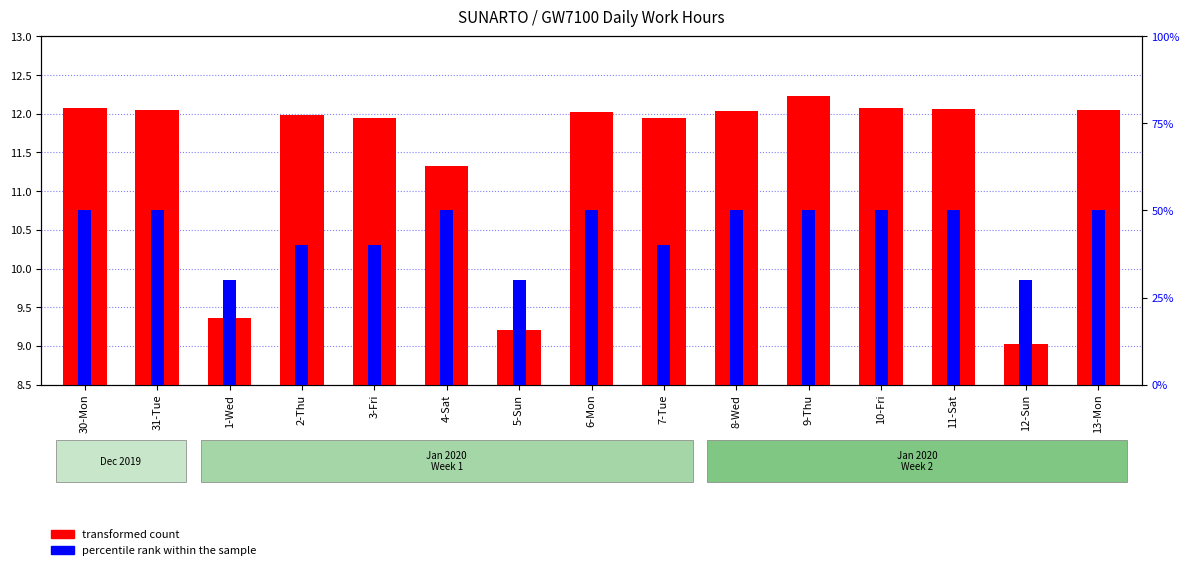

The value of percentile rank within the sample at 13-Mon is 21.5. True or false?

False